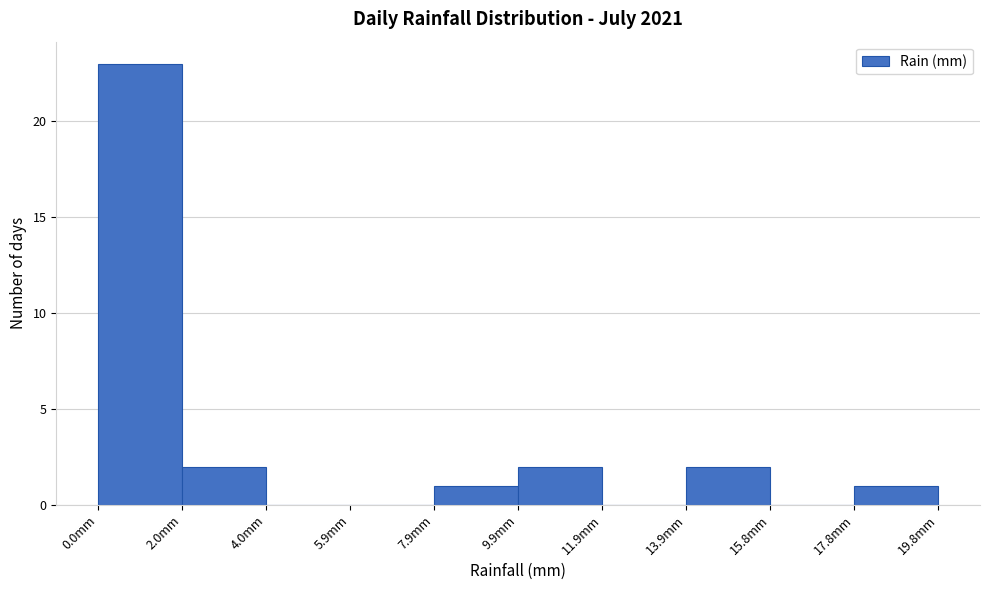

Reading left to right, list every bar in this chart as the range it spans on the x-axis followed by its height. Neither the bar edges nor the heights are printed on the chart, so give them approximately, as read against the axes.

0.00 to 1.98: 23
1.98 to 3.96: 2
3.96 to 5.94: 0
5.94 to 7.92: 0
7.92 to 9.90: 1
9.90 to 11.88: 2
11.88 to 13.86: 0
13.86 to 15.84: 2
15.84 to 17.82: 0
17.82 to 19.80: 1